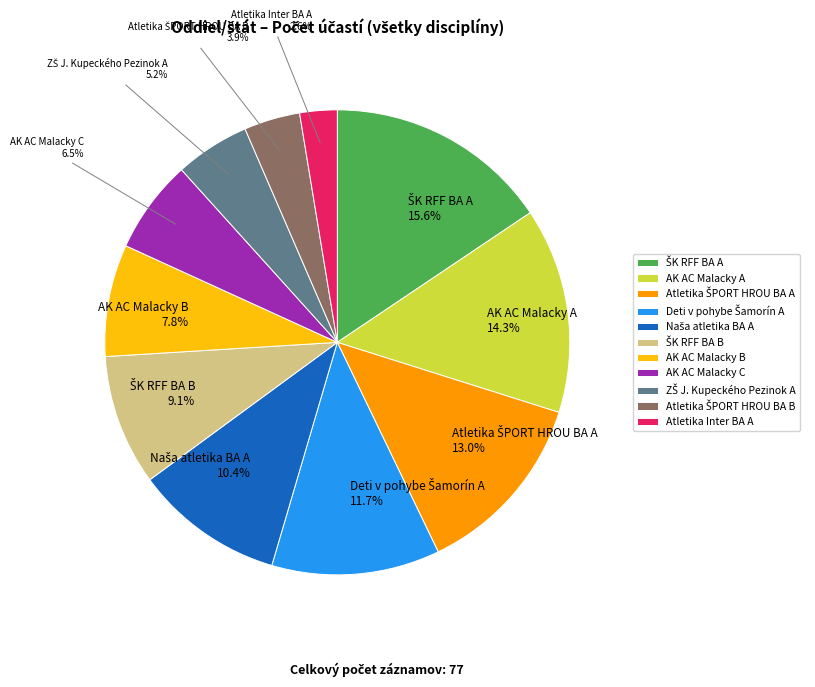

What is the smallest slice in the pie chart?

Atletika Inter BA A